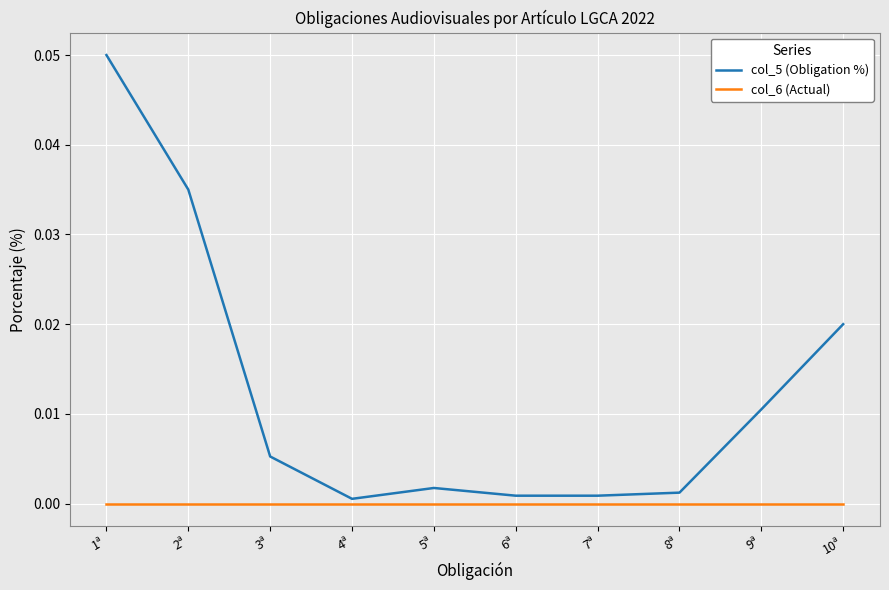

List the series in order of their peak value, highest first.

col_5 (Obligation %), col_6 (Actual)